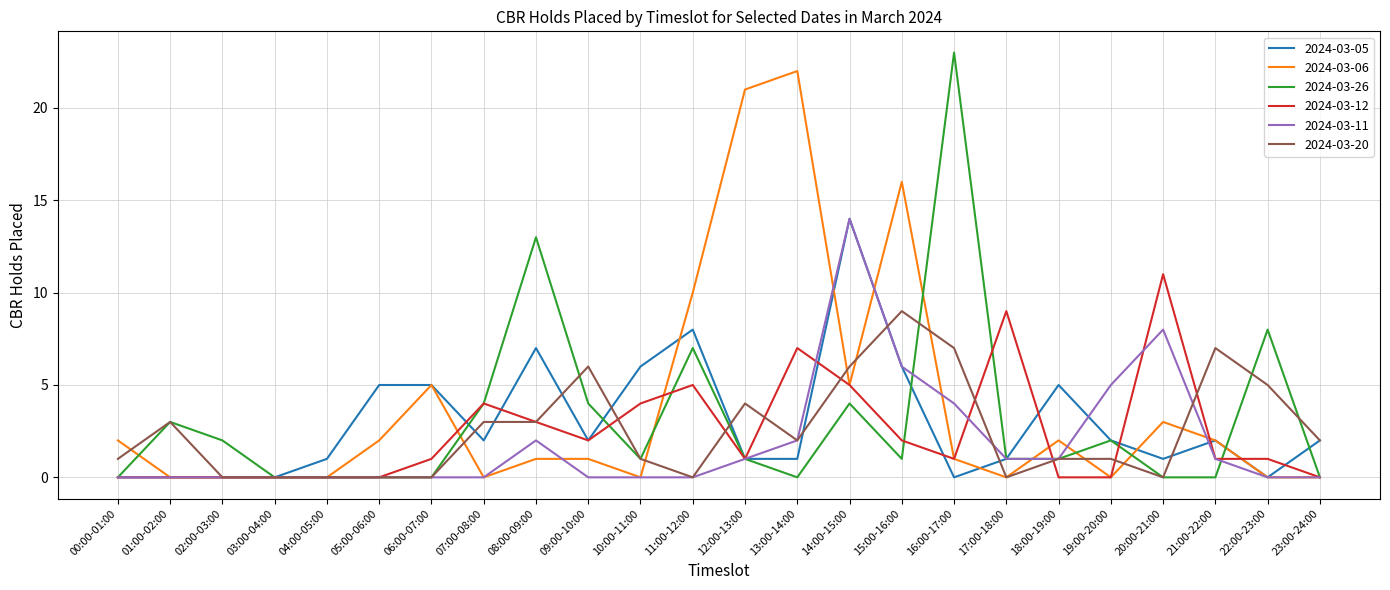

Reading right to left, list all the values displayed in this chart.

2024-03-05: 2	0	2	1	2	5	1	0	6	14	1	1	8	6	2	7	2	5	5	1	0	0	0	0
2024-03-06: 0	0	2	3	0	2	0	1	16	5	22	21	10	0	1	1	0	5	2	0	0	0	0	2
2024-03-26: 0	8	0	0	2	1	1	23	1	4	0	1	7	1	4	13	4	0	0	0	0	2	3	0
2024-03-12: 0	1	1	11	0	0	9	1	2	5	7	1	5	4	2	3	4	1	0	0	0	0	0	0
2024-03-11: 0	0	1	8	5	1	1	4	6	14	2	1	0	0	0	2	0	0	0	0	0	0	0	0
2024-03-20: 2	5	7	0	1	1	0	7	9	6	2	4	0	1	6	3	3	0	0	0	0	0	3	1